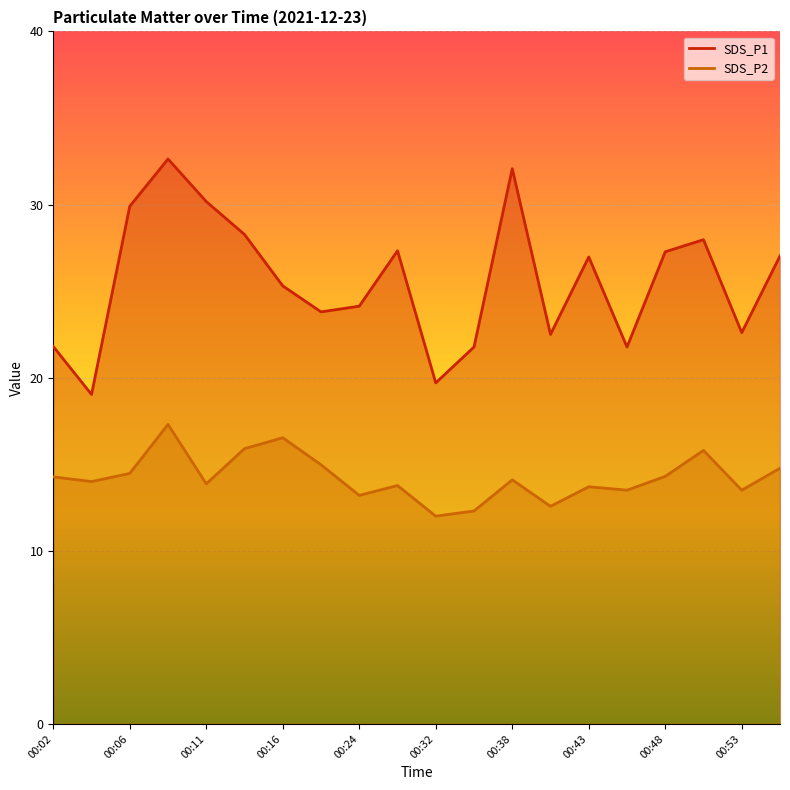

True or false: SDS_P1 has a value of 11.9 at 00:53.

False